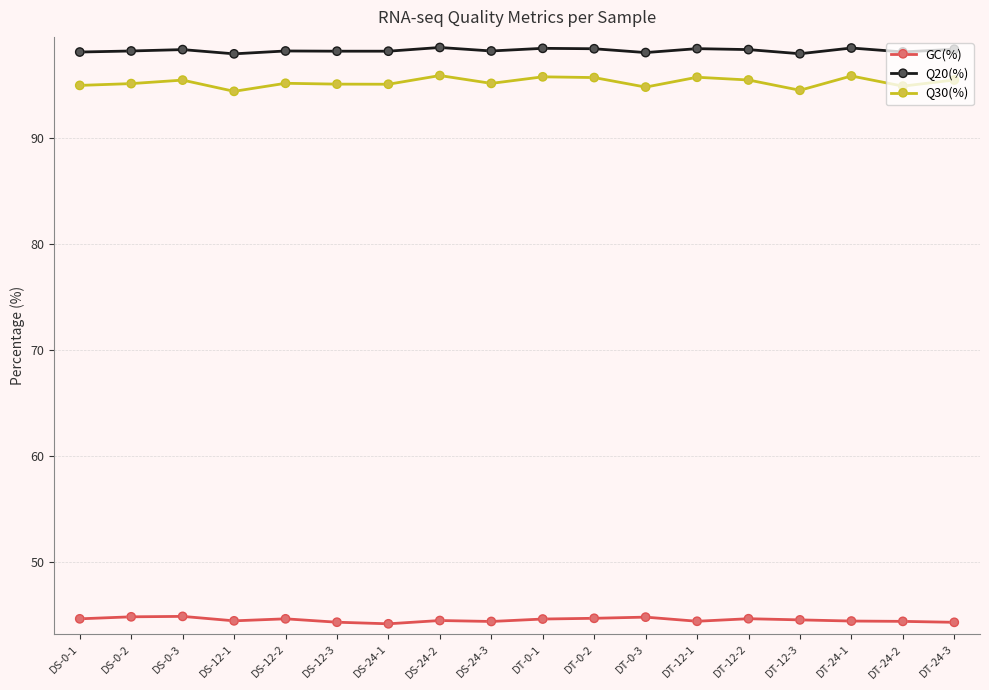

The value of Q30(%) at DS-0-1 is 30.2. True or false?

False